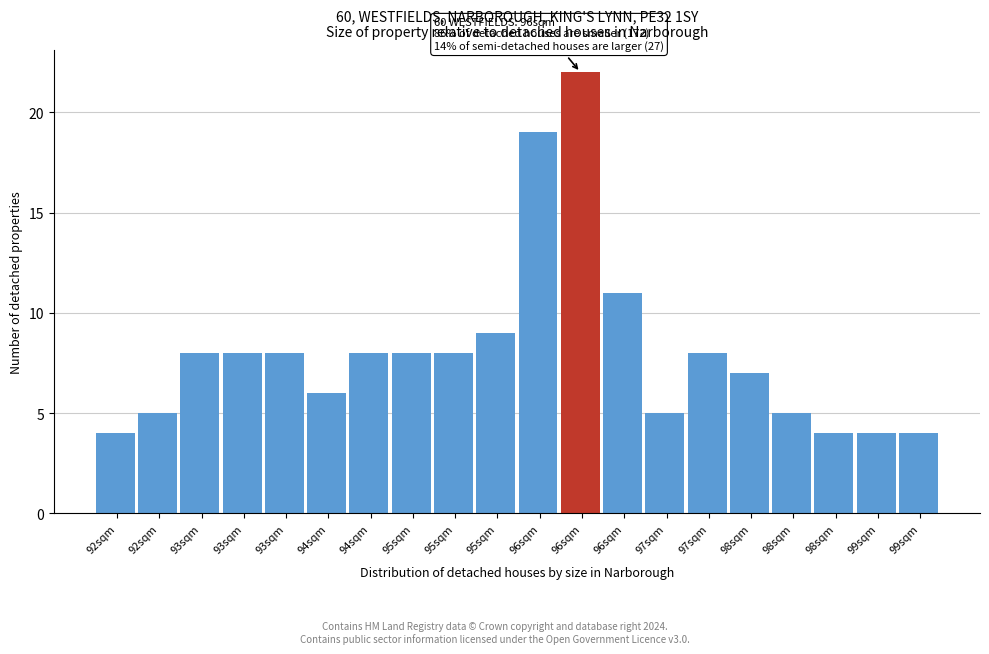

How many categories are shown in the chart?

20